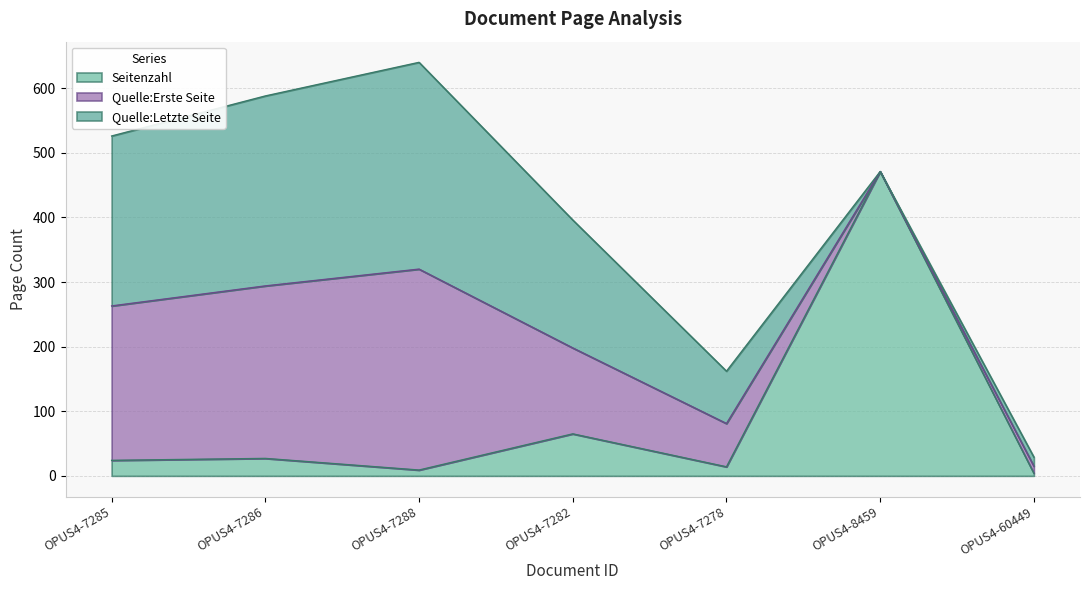

List the series in order of their peak value, highest first.

Seitenzahl, Quelle:Letzte Seite, Quelle:Erste Seite